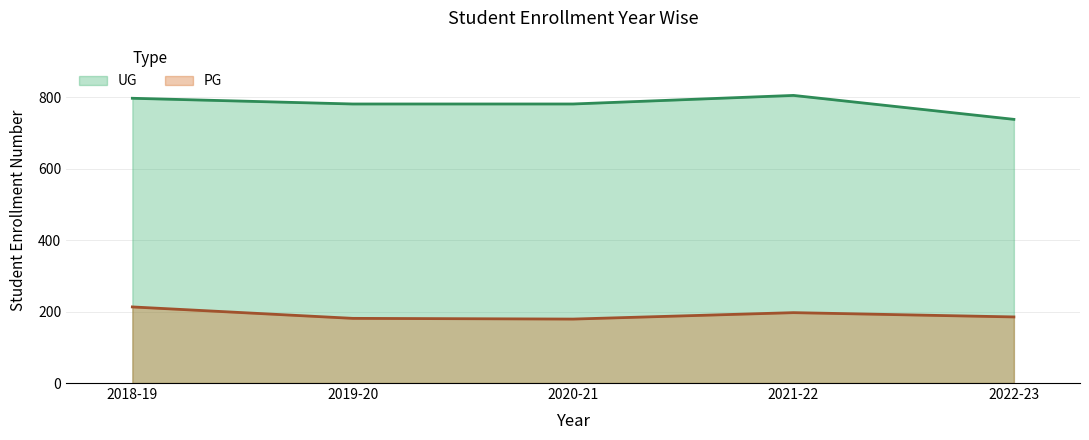

List the labels in order of UG value, smallest first.

2022-23, 2019-20, 2020-21, 2018-19, 2021-22